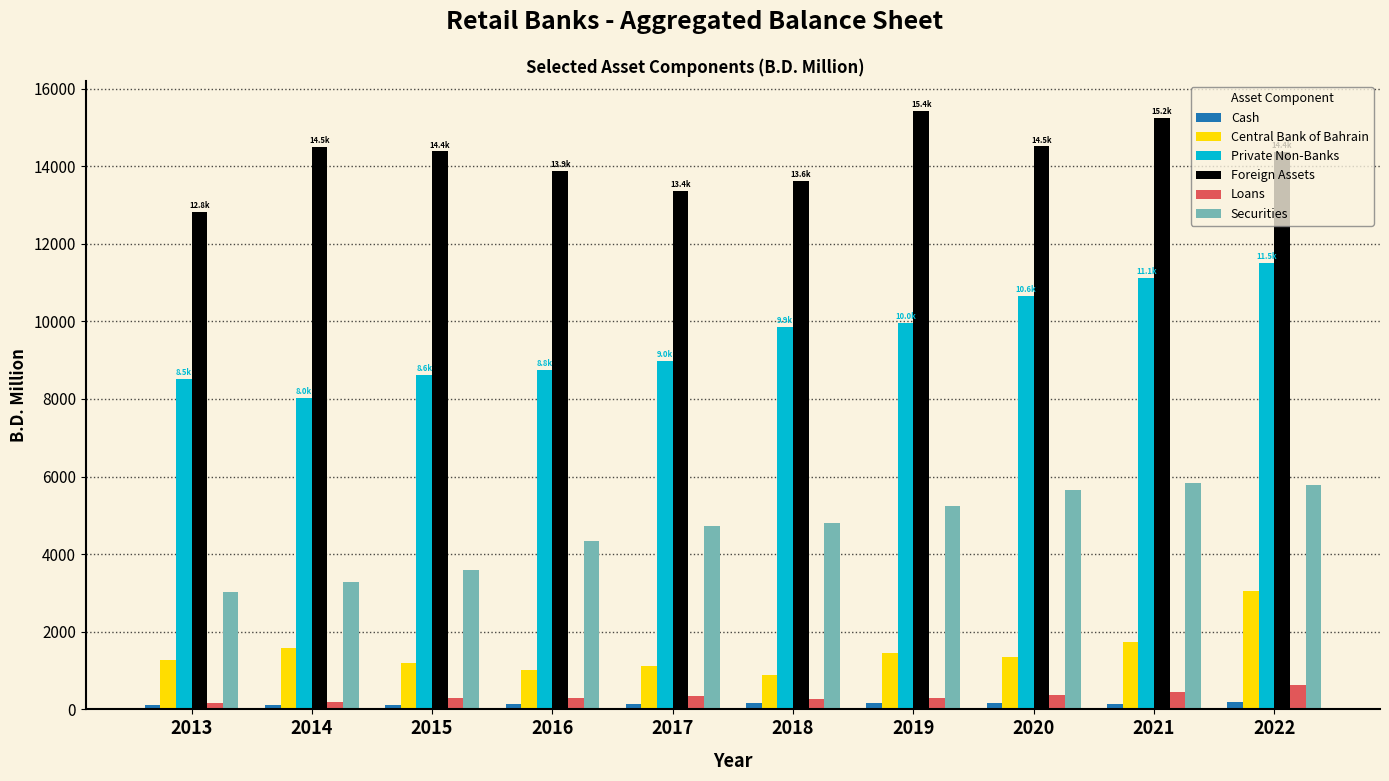

What is the maximum value shown in the chart?

15423.2